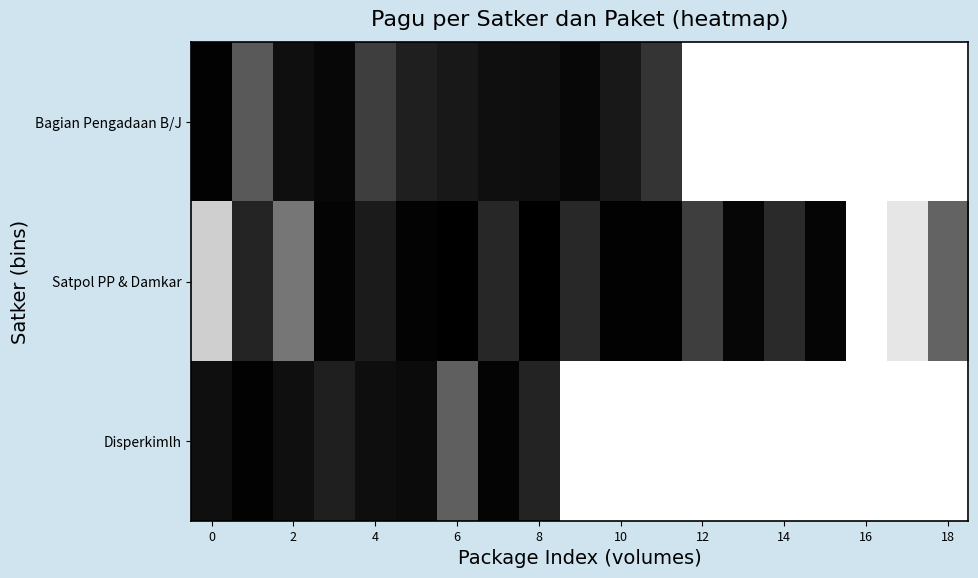

Reading right to left, list all the values displayed in this chart.

Bagian Pengadaan B/J: 1.0	1.0	1.0	1.0	1.0	1.0	1.0	0.2	0.1	0.0	0.1	0.1	0.1	0.1	0.2	0.0	0.1	0.4	0.0
Satpol PP & Damkar: 0.4	0.9	1.0	0.0	0.2	0.0	0.2	0.0	0.0	0.2	0.0	0.2	0.0	0.0	0.1	0.0	0.5	0.1	0.8
Disperkimlh: 1.0	1.0	1.0	1.0	1.0	1.0	1.0	1.0	1.0	1.0	0.1	0.0	0.4	0.0	0.1	0.1	0.1	0.0	0.1